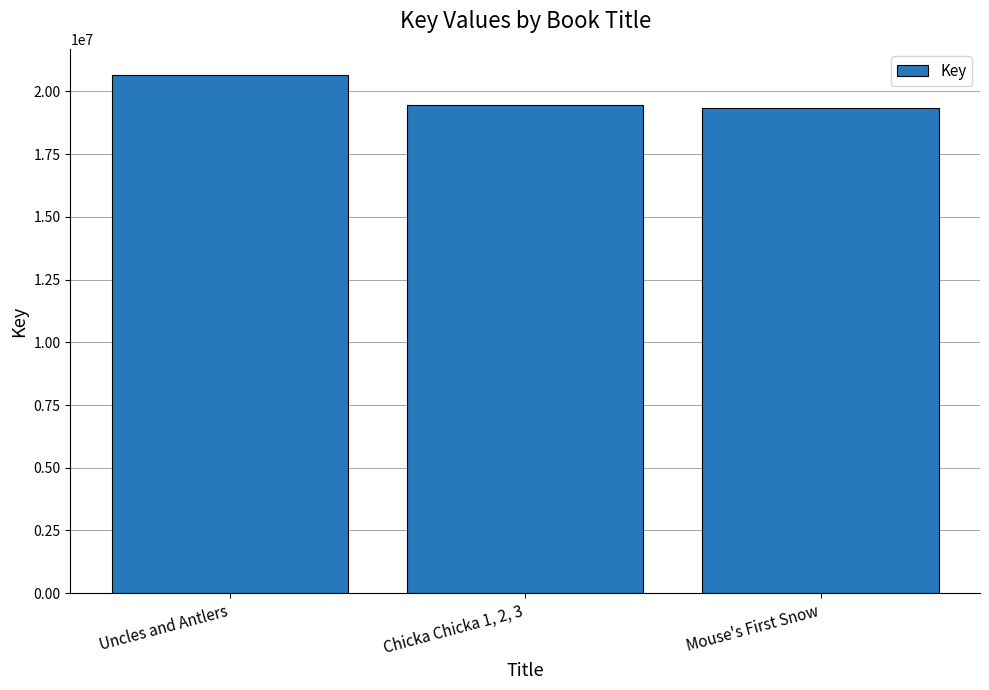

What is the label of the 3rd bar from the left?

Mouse's First Snow